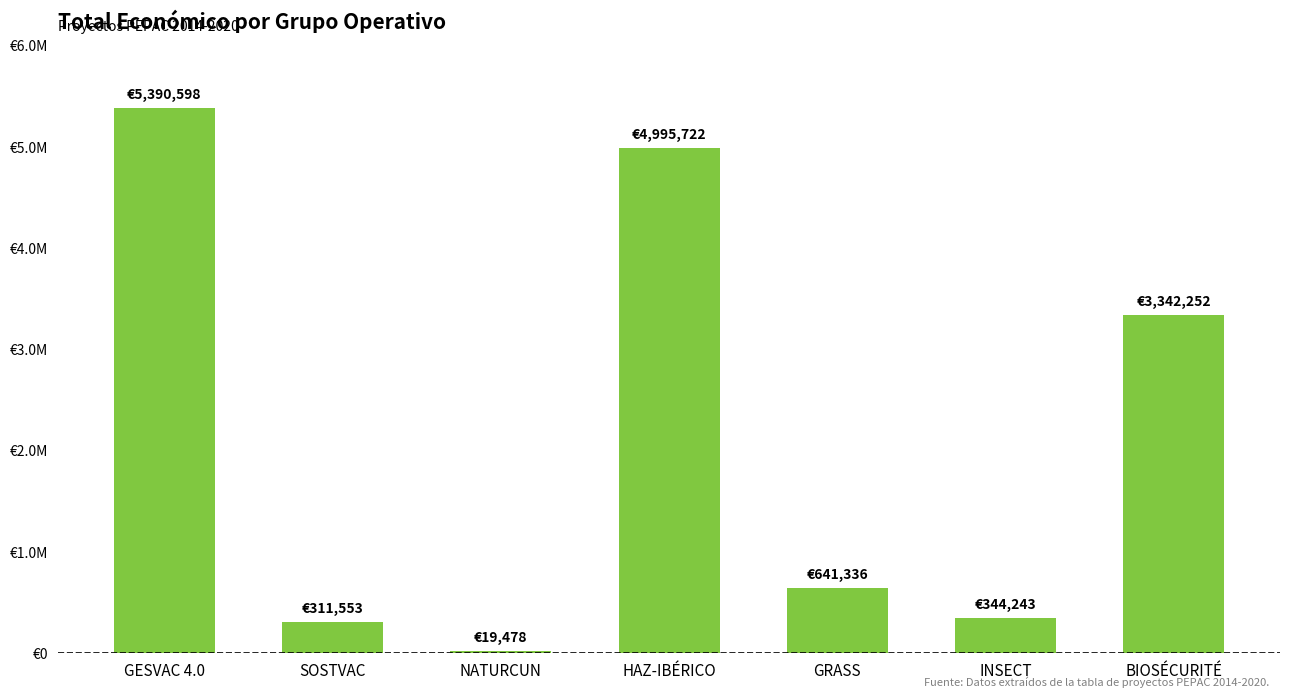

Are the bars horizontal?

No